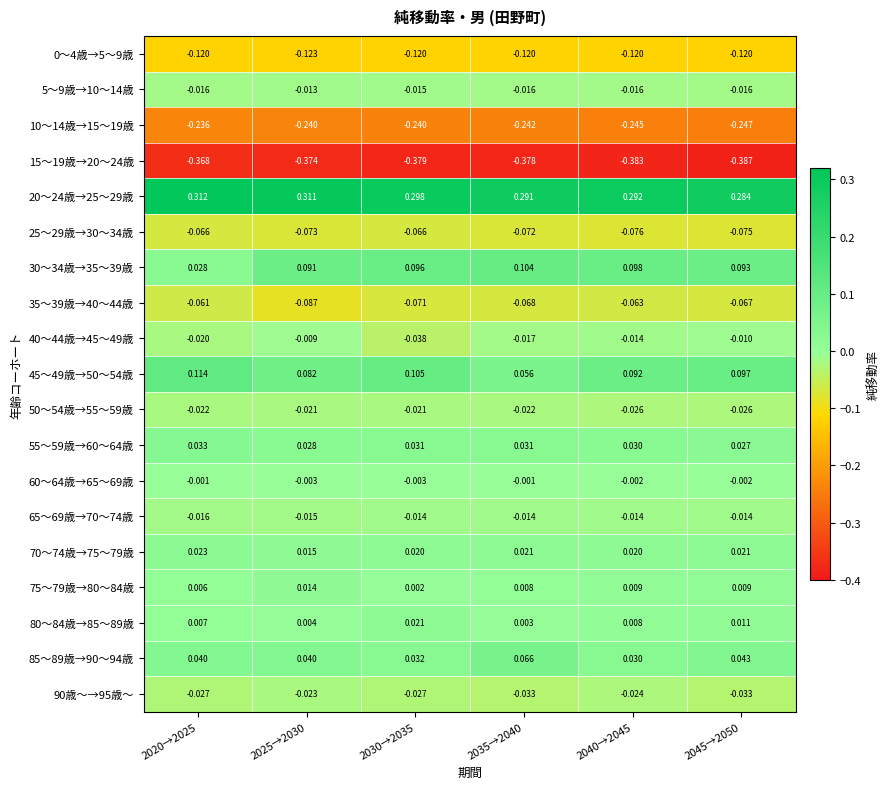

Is the value of 25～29歳→30～34歳 at 2040→2045 greater than the value of 45～49歳→50～54歳 at 2035→2040?

No